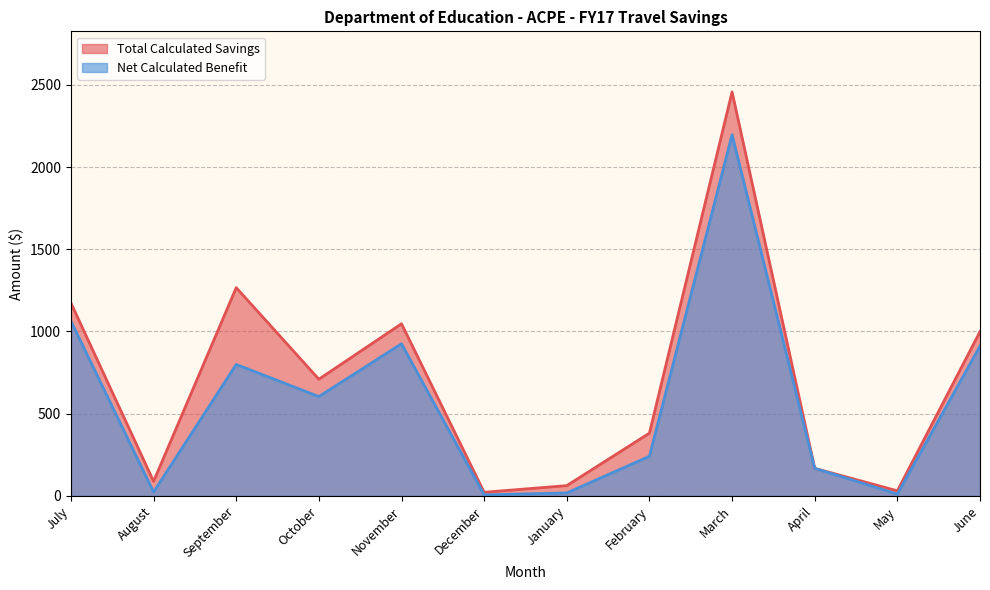

True or false: Total Calculated Savings and Net Calculated Benefit cross at least once.

False